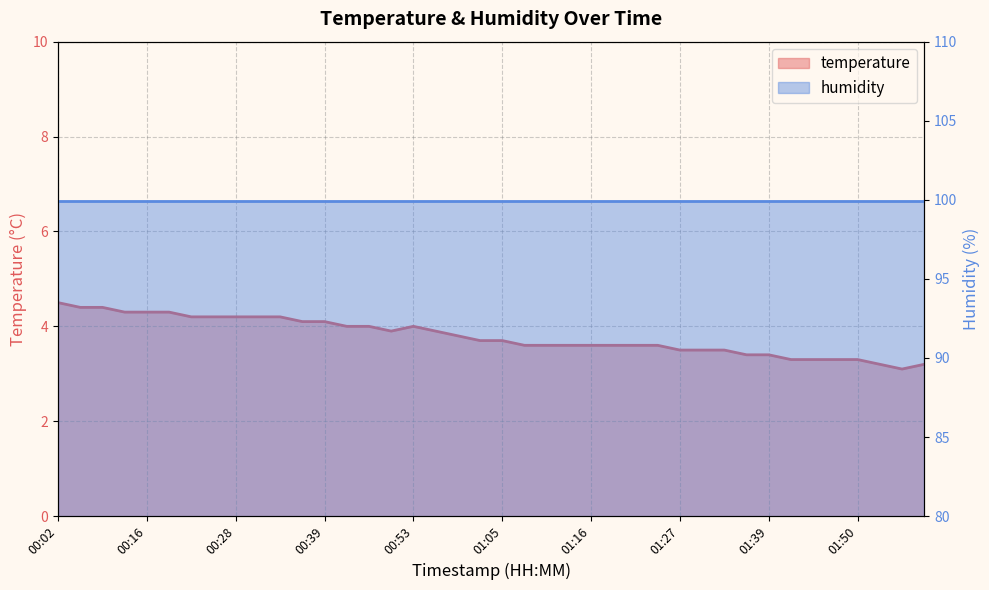

Reading right to left, what are all the values shown in this chart?

3.2	3.1	3.2	3.3	3.3	3.3	3.3	3.4	3.4	3.5	3.5	3.5	3.6	3.6	3.6	3.6	3.6	3.6	3.6	3.7	3.7	3.8	3.9	4.0	3.9	4.0	4.0	4.1	4.1	4.2	4.2	4.2	4.2	4.2	4.3	4.3	4.3	4.4	4.4	4.5